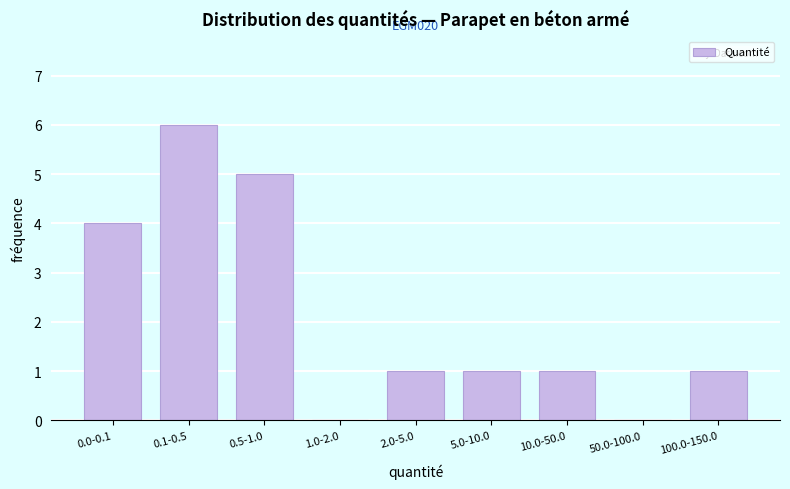

Reading left to right, list all the values displayed in this chart.

0.0-0.1=4	0.1-0.5=6	0.5-1.0=5	1.0-2.0=0	2.0-5.0=1	5.0-10.0=1	10.0-50.0=1	50.0-100.0=0	100.0-150.0=1